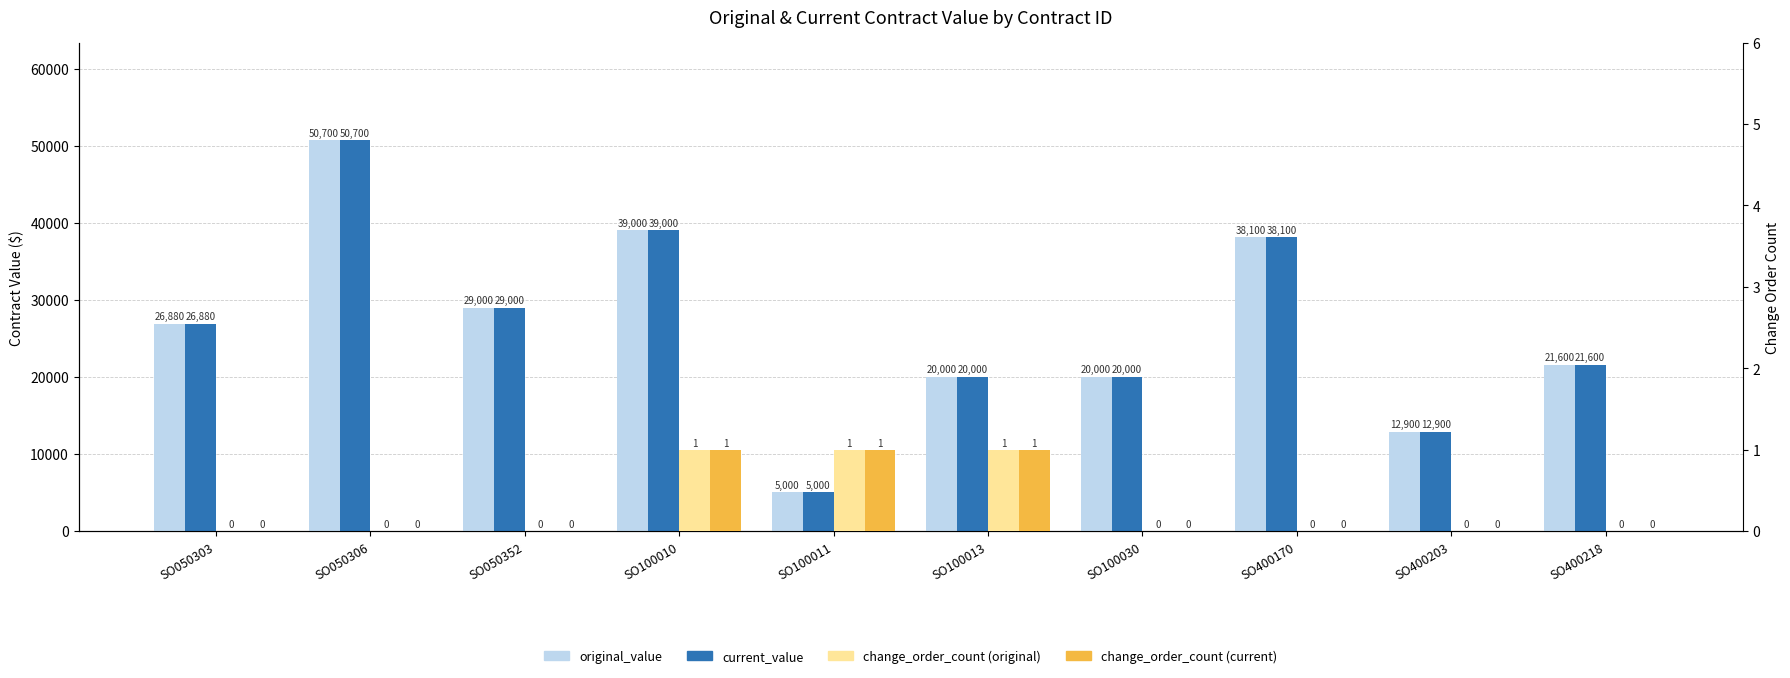

The current_value series shows 21600 at SO400218. True or false?

True